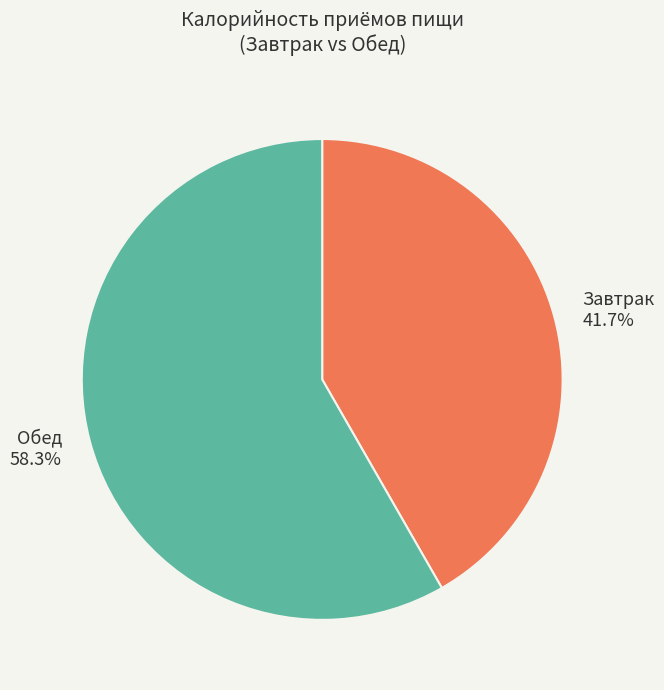

Combined, what portion of the pie is Обед 58.3% and Завтрак 41.7%?

100.0%